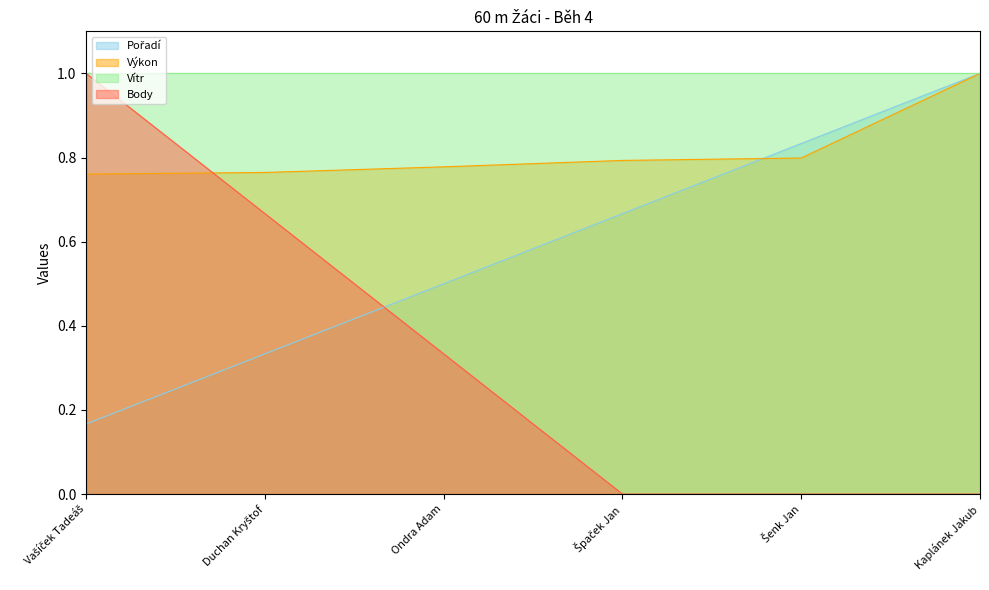

At how many categories does at least one series exceed 0?

6